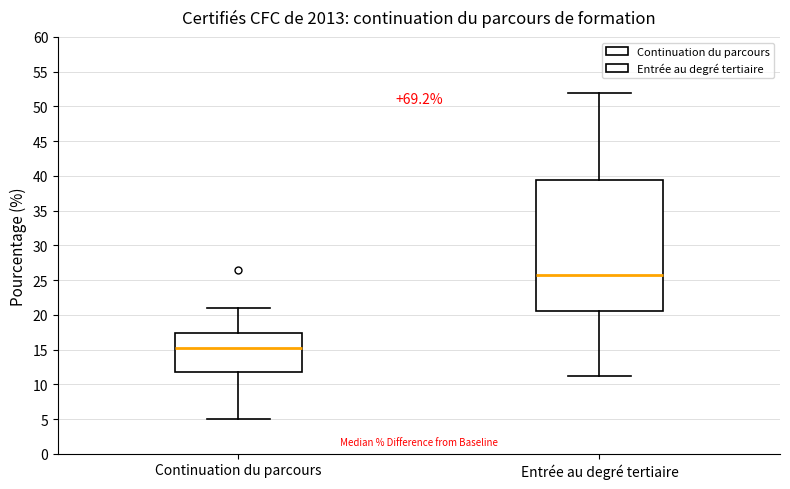

Where is the lower edge of the box for Continuation du parcours on the y-axis? The values are not printed on the chart, so give them approximately, as read against the axis.

12.0